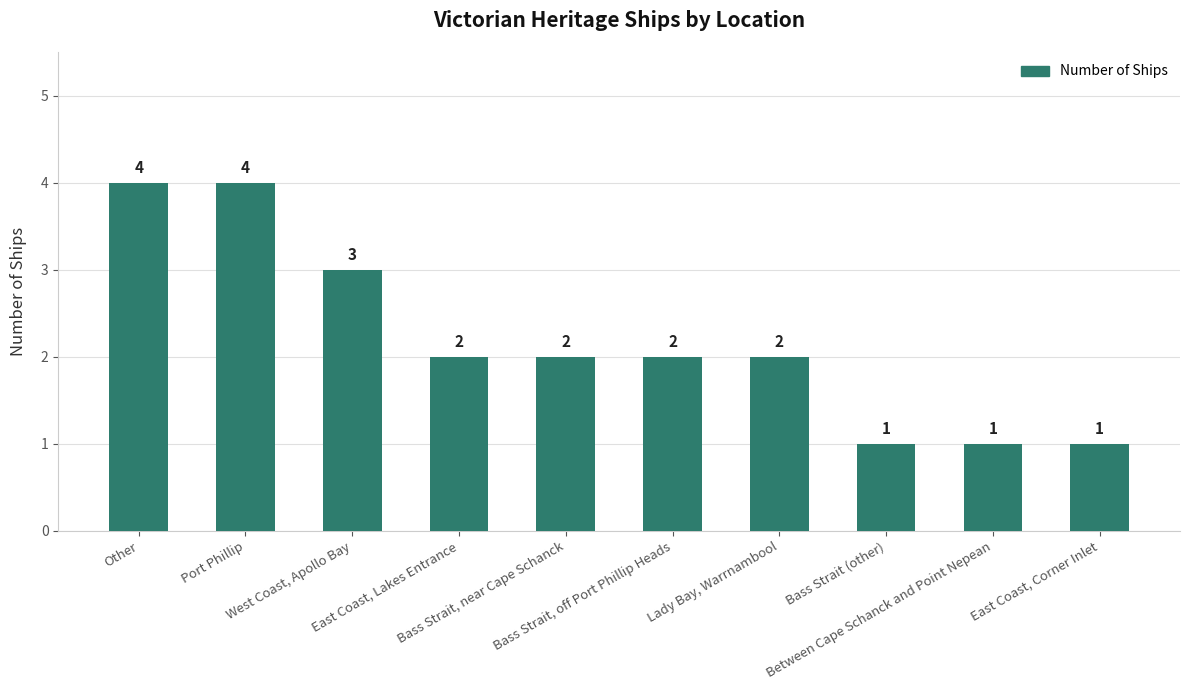

What is the label of the 4th bar from the left?

East Coast, Lakes Entrance